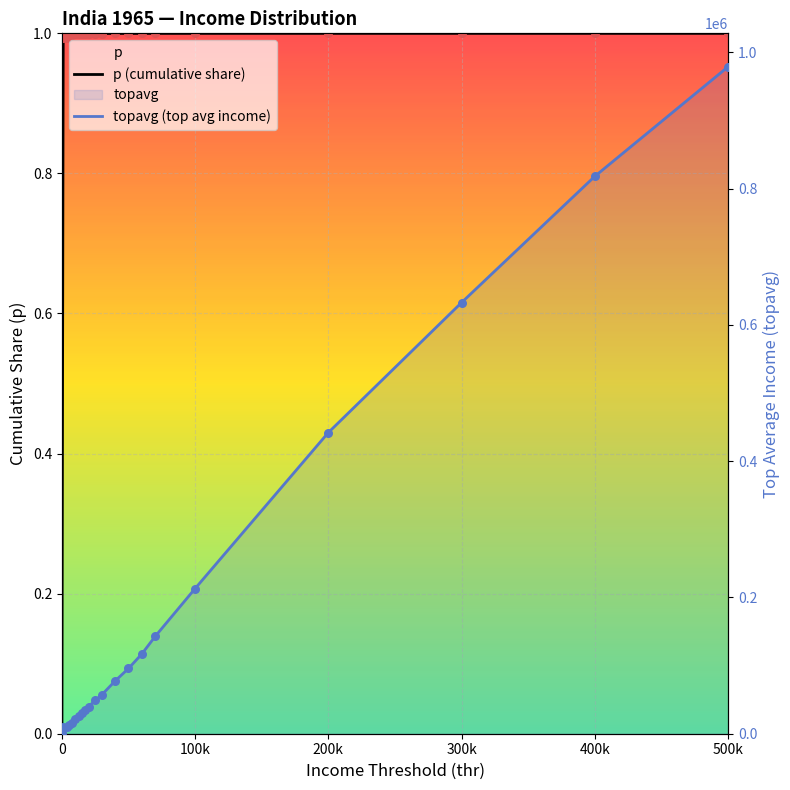

Which series reaches the maximum Y coordinate?

topavg (top avg income)